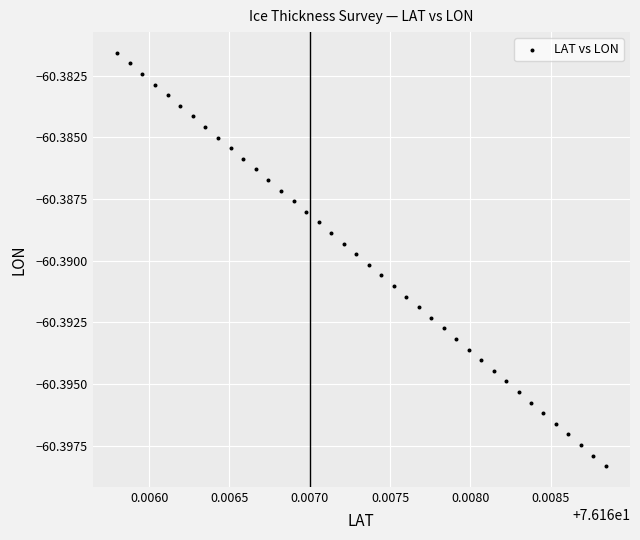

How many data points are displayed?

40